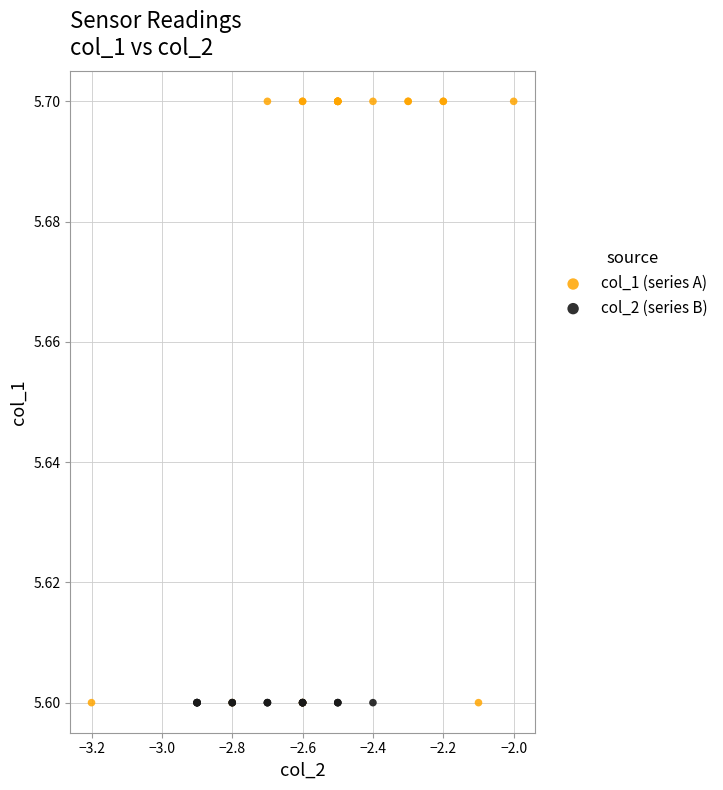

Which series reaches the maximum Y coordinate?

col_1 (series A)